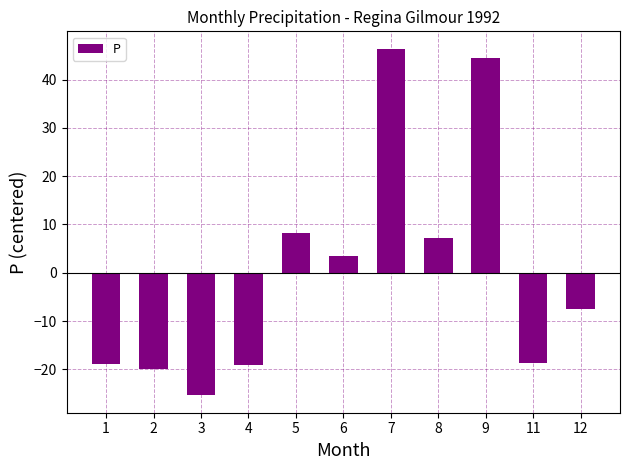

The chart shows a value of -8.5 at 2. True or false?

False